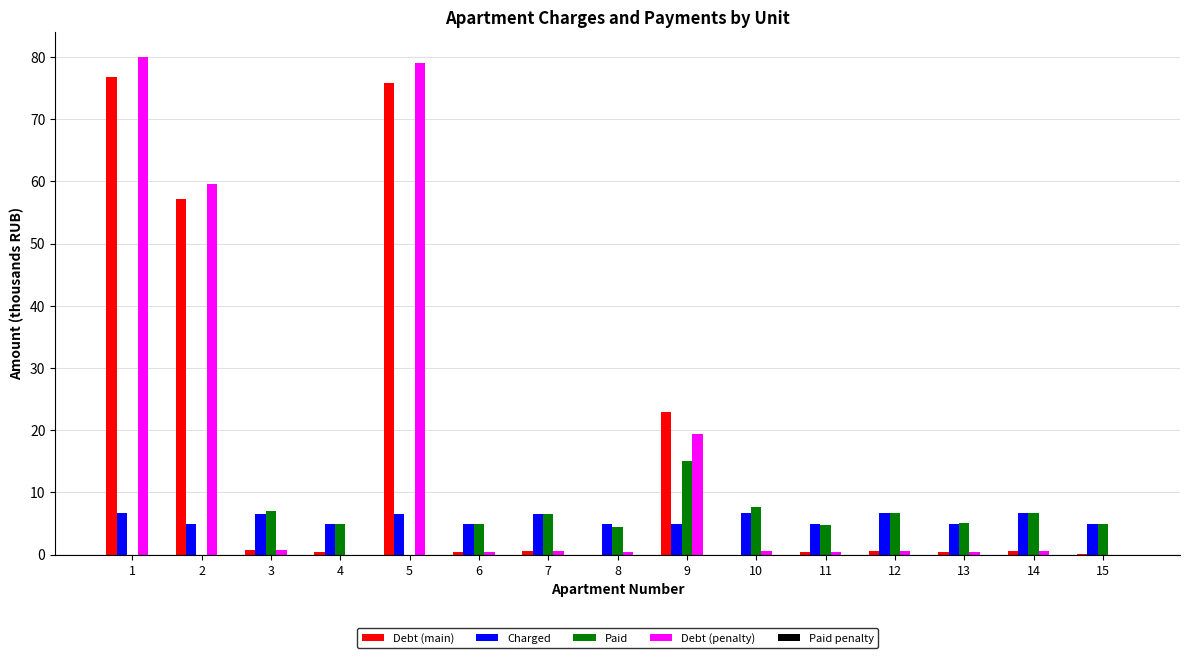

Which series changed the most between 5 and 7?

Debt (penalty)